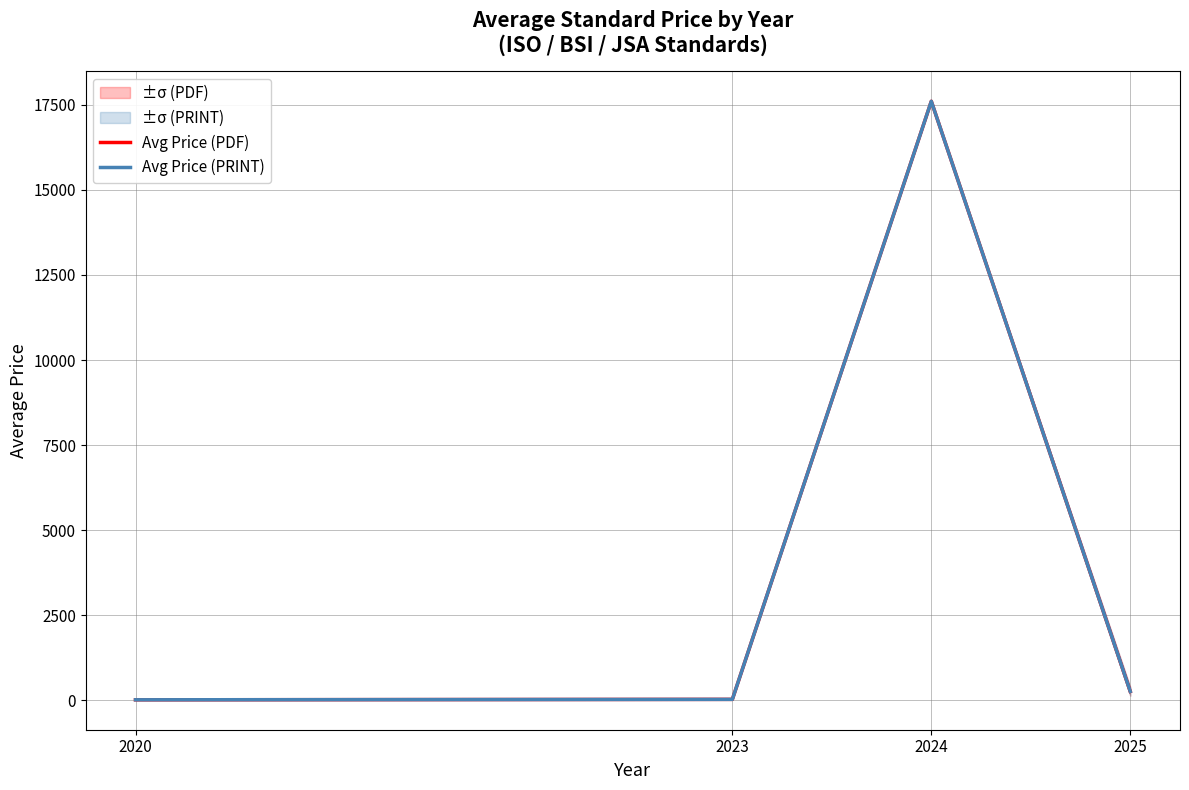

Which series changed the most between 2020 and 2024?

Avg Price (PDF)